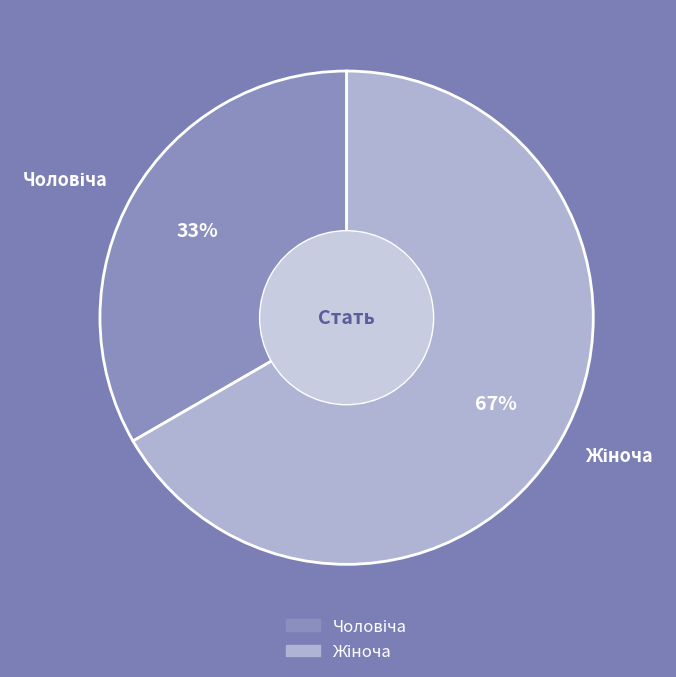

How many segments does this pie chart have?

2